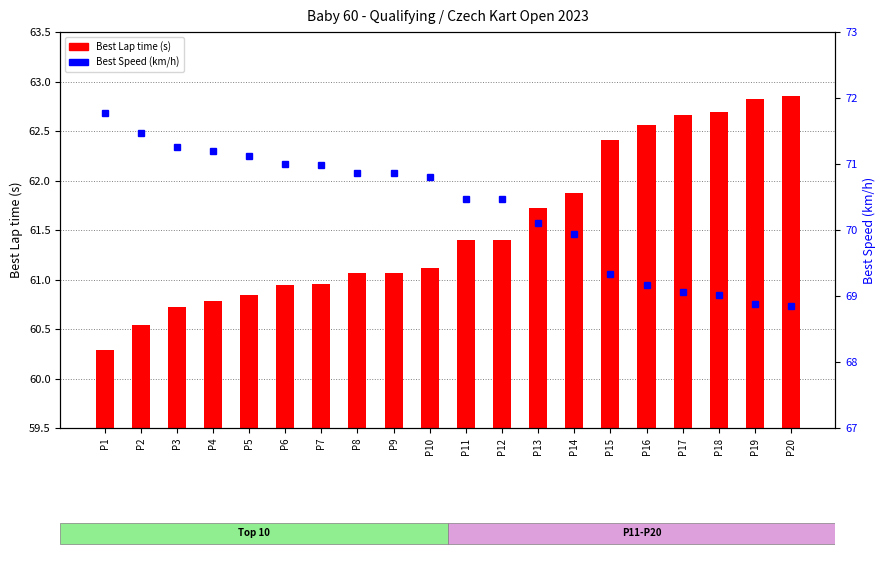

At which label does Best Speed reach its minimum?

P20